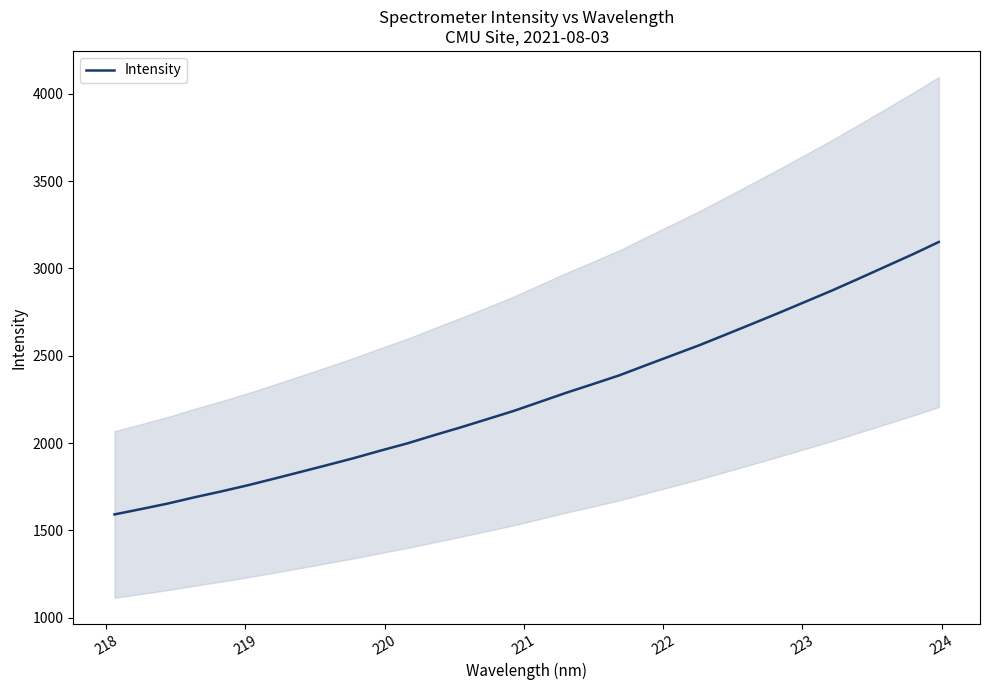

Is this an area chart (filled region under the line)?

No